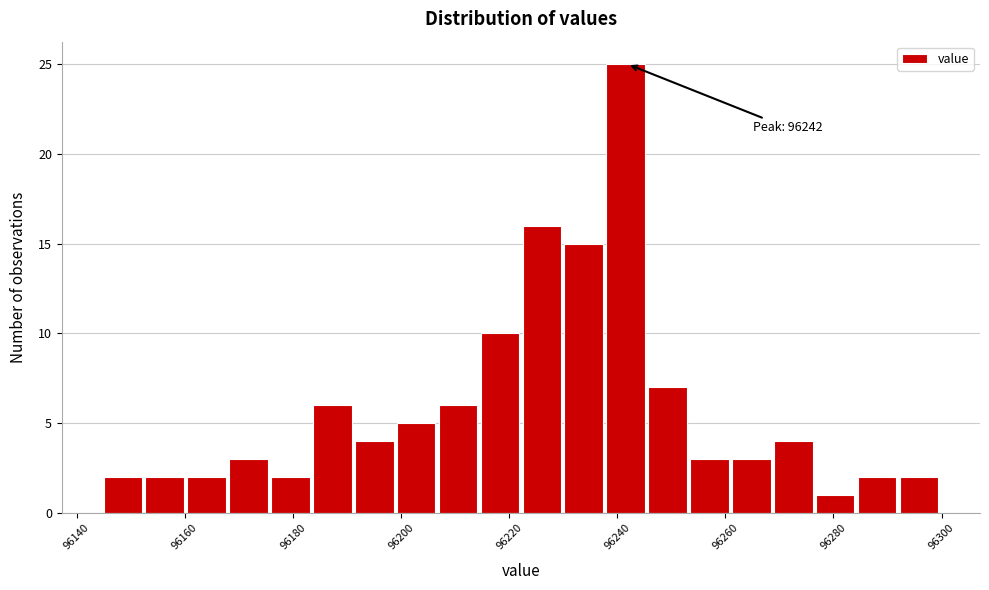

Around what value on the x-axis is the tallest bar? Give the approximate position of its centre, as read against the axis.

96242